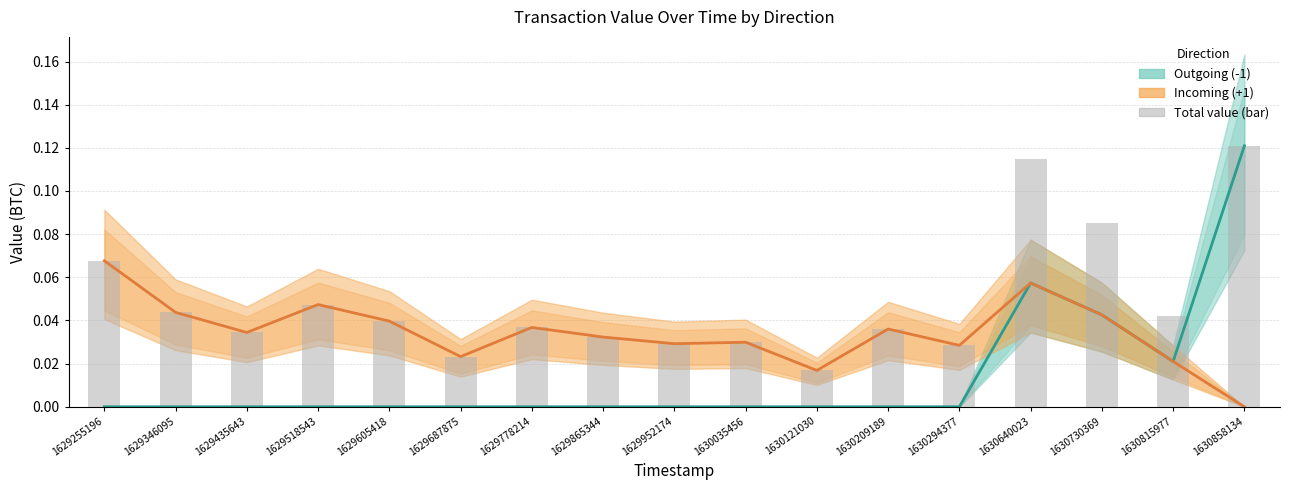

Is it true that Incoming (+1) equals 0.0 at 1629687875?

False